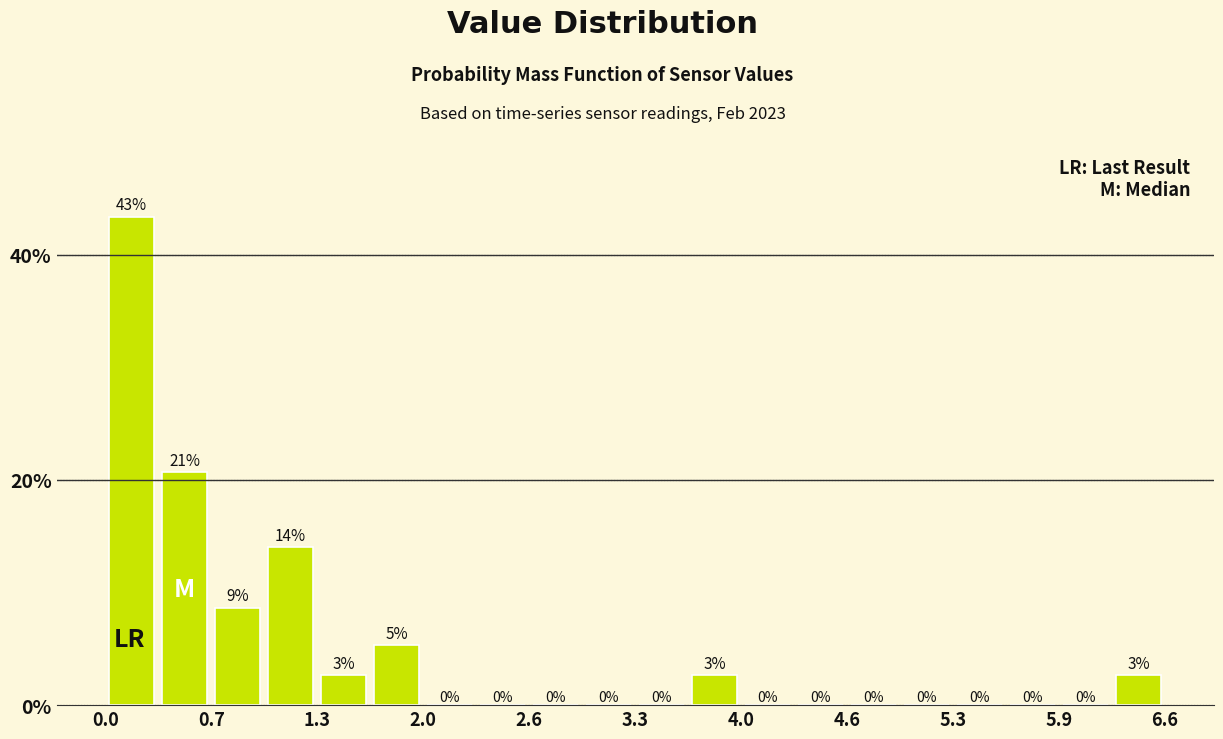

Around what value on the x-axis is the tallest bar? Give the approximate position of its centre, as read against the axis.

0.2